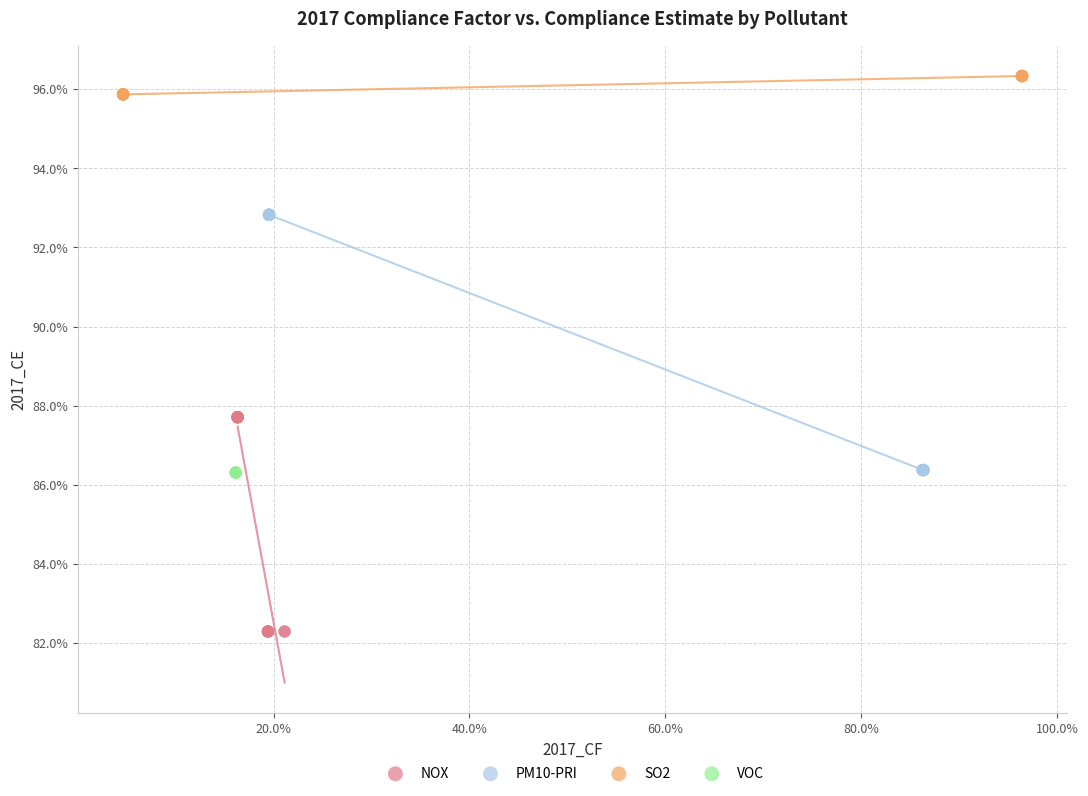

Which series contains the highest Y value?

SO2